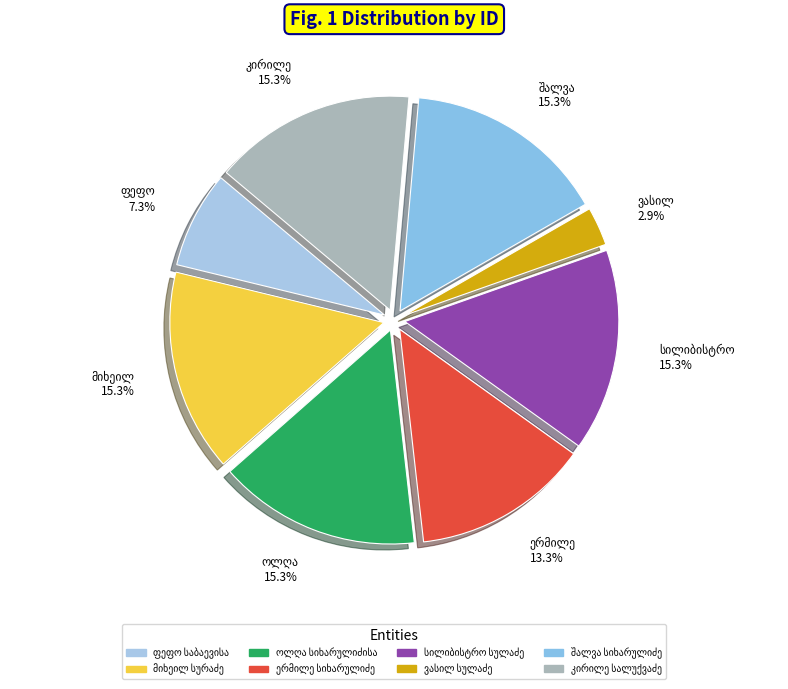

Approximately how many times larger is the value at სილიბისტრო სულაძე compared to ფეფო საბაევისა?

2.1